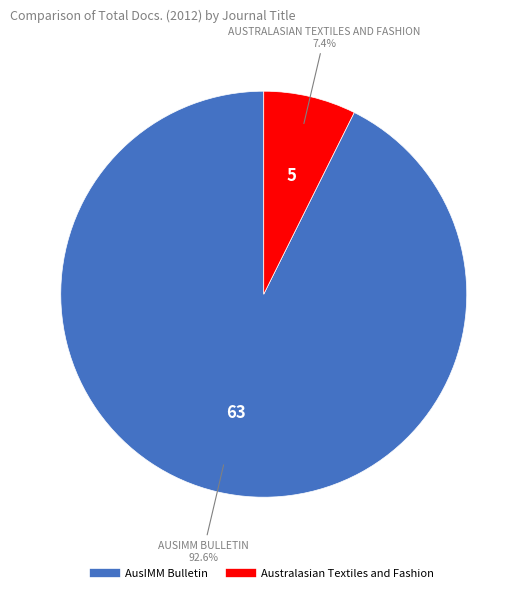

Between Australasian Textiles and Fashion and AusIMM Bulletin, which is larger?

AusIMM Bulletin